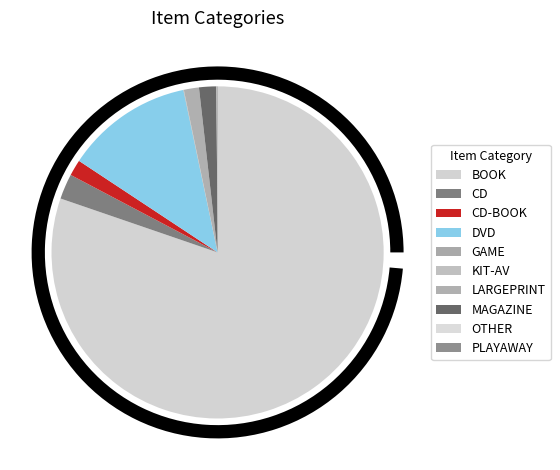

Is it true that DVD is 12% of the pie?

True